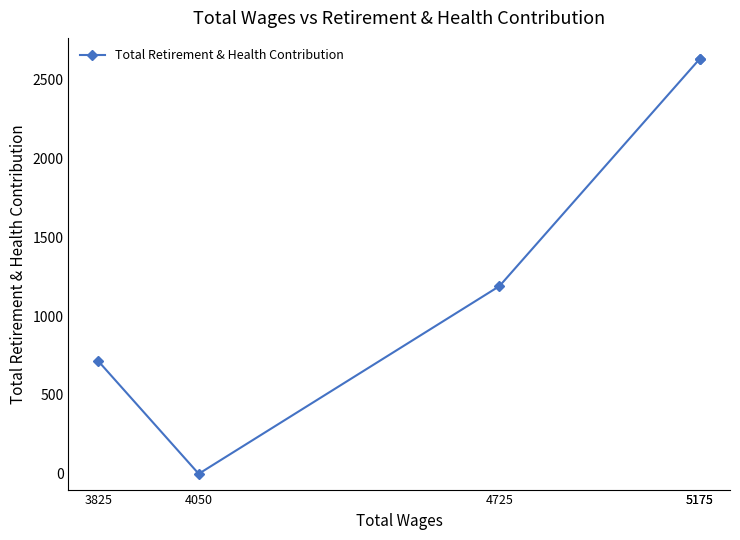

Between 4050 and 4725, which is larger?

4725